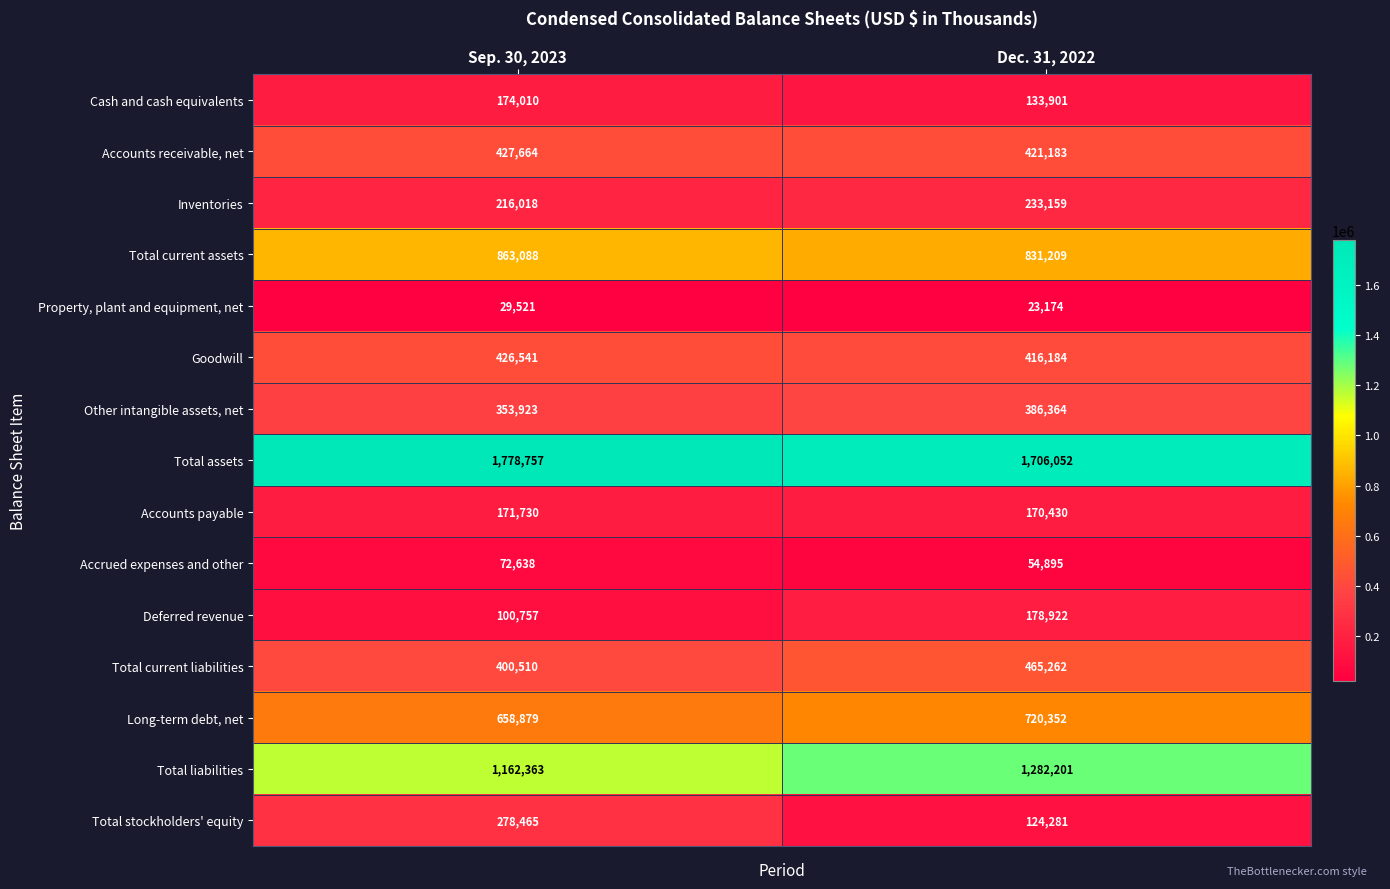

What value does the Accrued expenses and other series have at Dec. 31, 2022?

54895